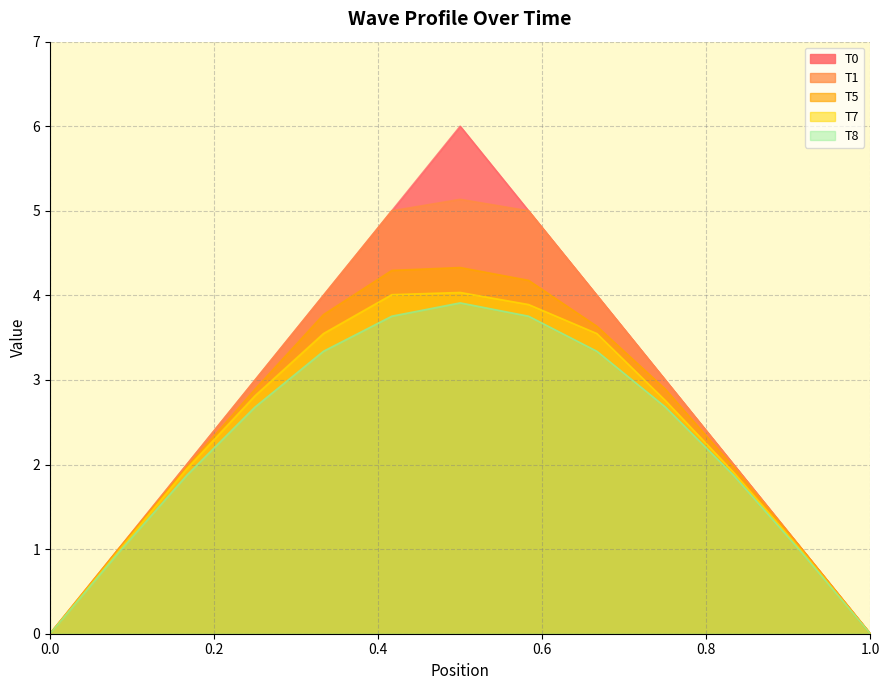

True or false: T8 has more than 0 points higher than both neighbors.

True